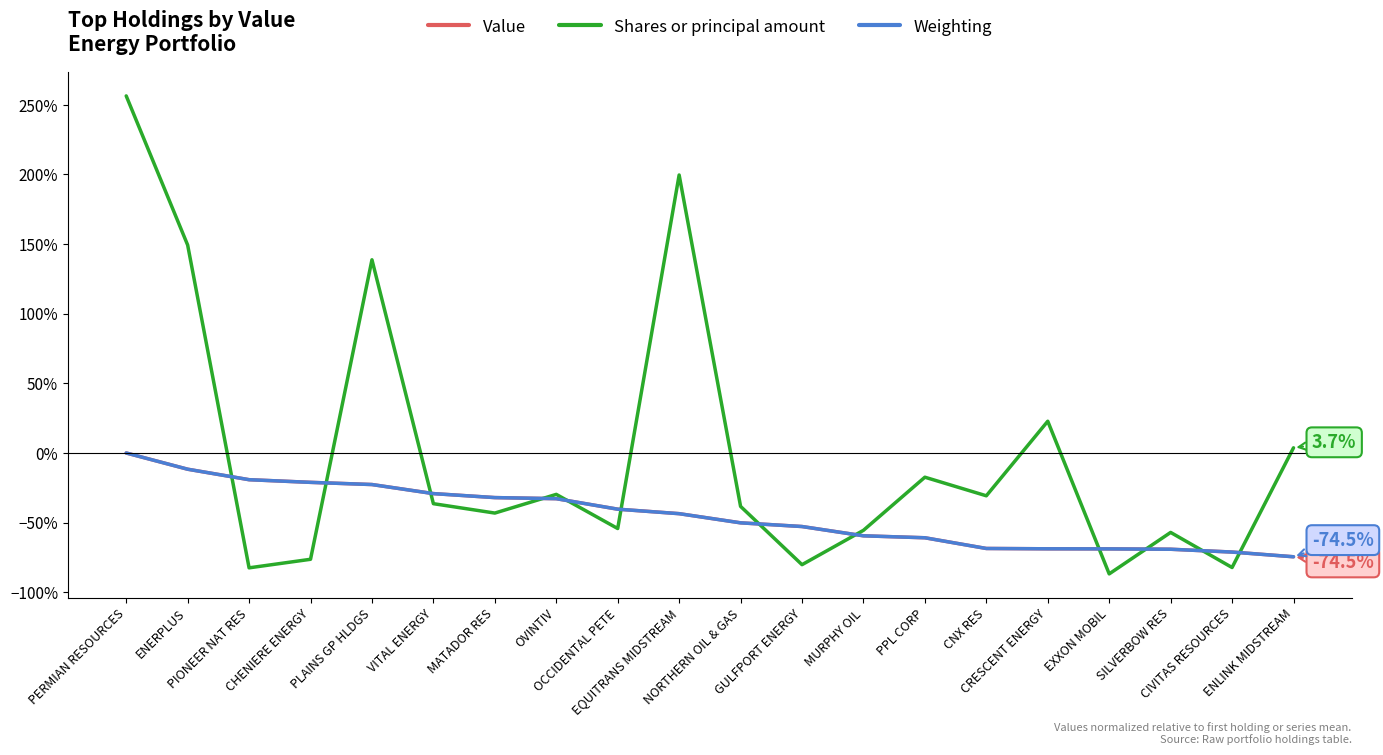

What is the smallest value displayed?

-86.8